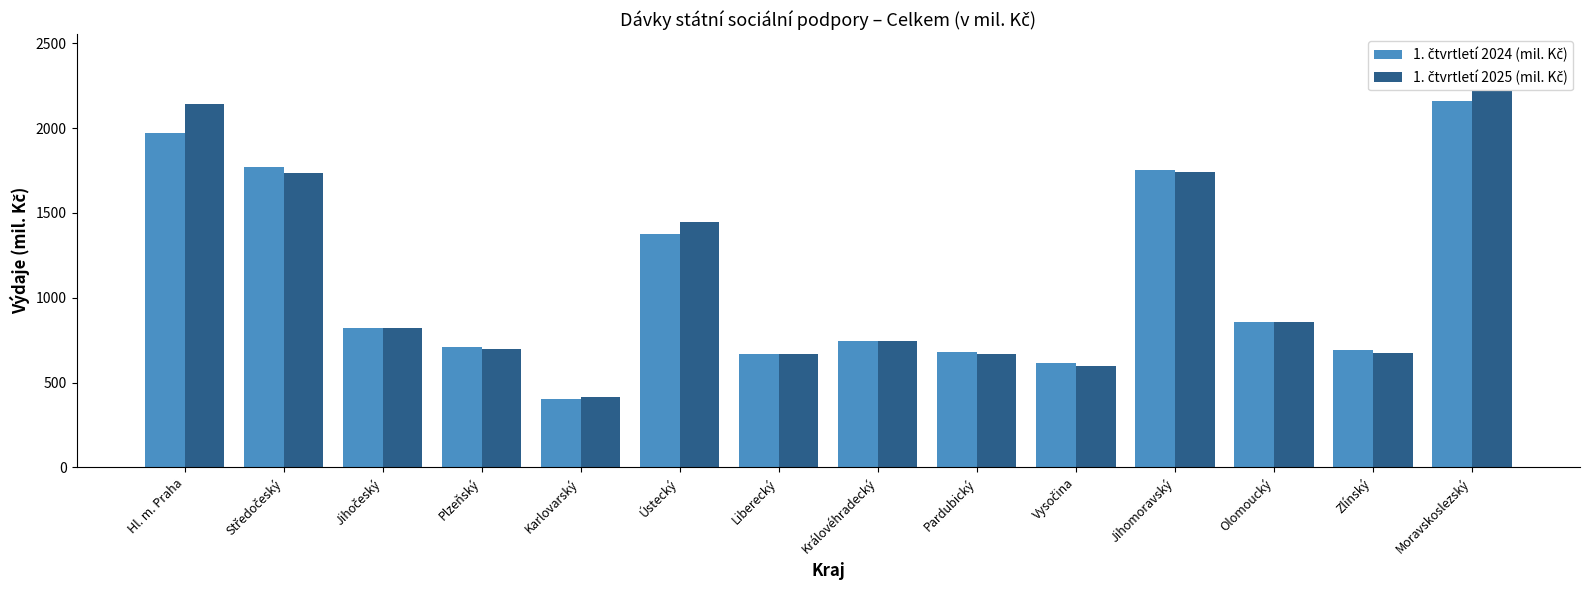

What is the total value across all series at Olomoucký?

1717.2